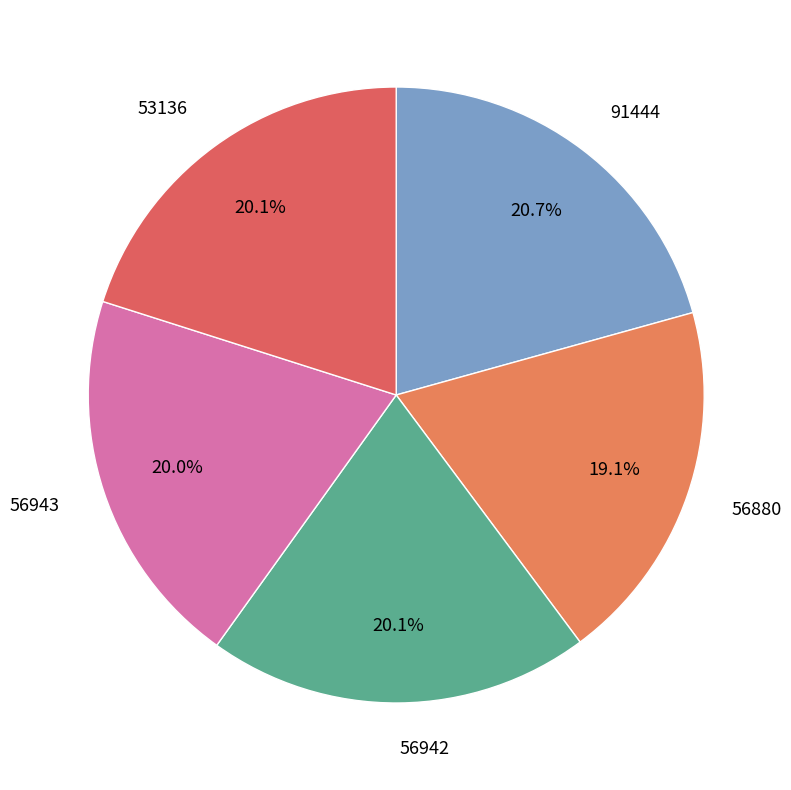

What percentage is NOT represented by 91444?

79.3%